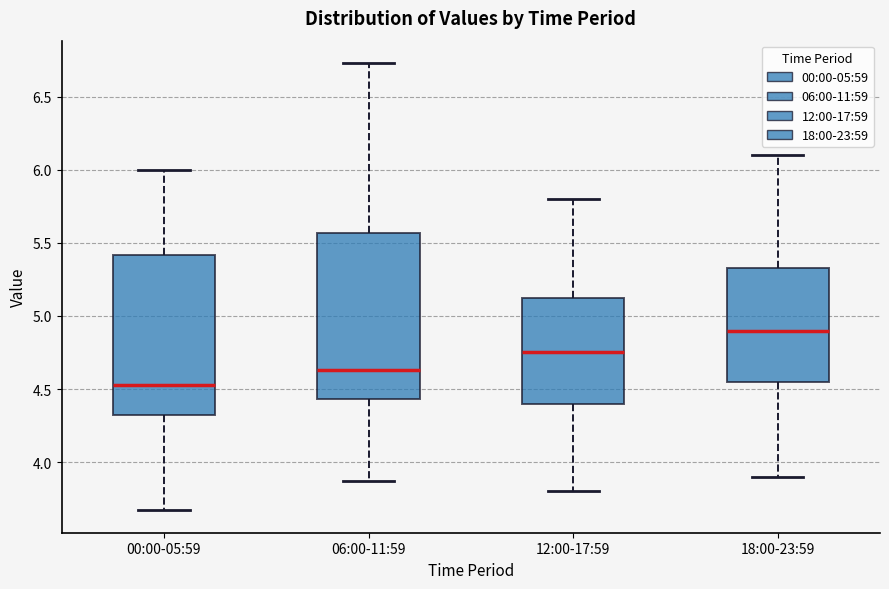

Reading left to right, read every box against the y-axis: the position of its median line, the range the box covers, and the ends of its whiskers. The values are not printed on the chart, so give them approximately, as read against the axis.

00:00-05:59: median 4.55, box 4.30 to 5.40, whiskers 3.65 to 6.00
06:00-11:59: median 4.65, box 4.45 to 5.55, whiskers 3.85 to 6.75
12:00-17:59: median 4.75, box 4.40 to 5.15, whiskers 3.80 to 5.80
18:00-23:59: median 4.90, box 4.55 to 5.35, whiskers 3.90 to 6.10